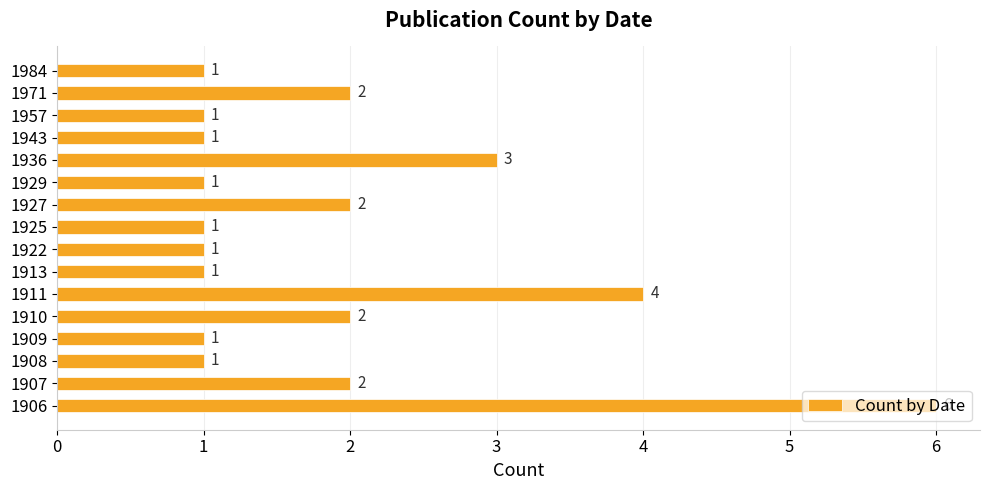

Count the values in the range 1 to 2.

13